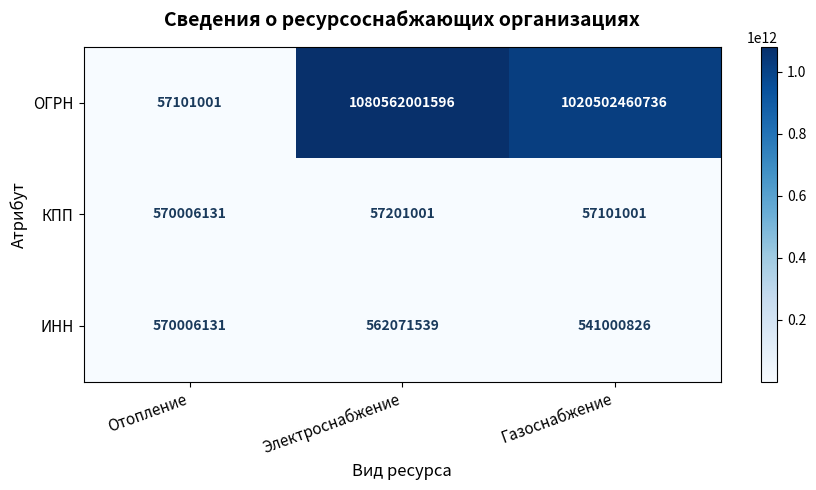

The value of ИНН at Отопление is 977286996. True or false?

False